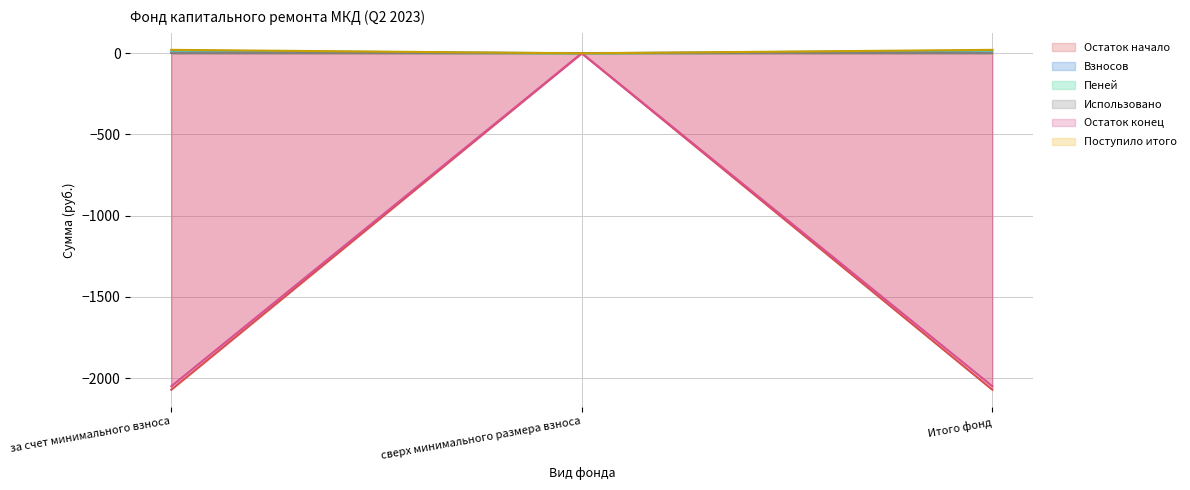

What is the spread (max minus min) of values at Итого фонд?

2093.3